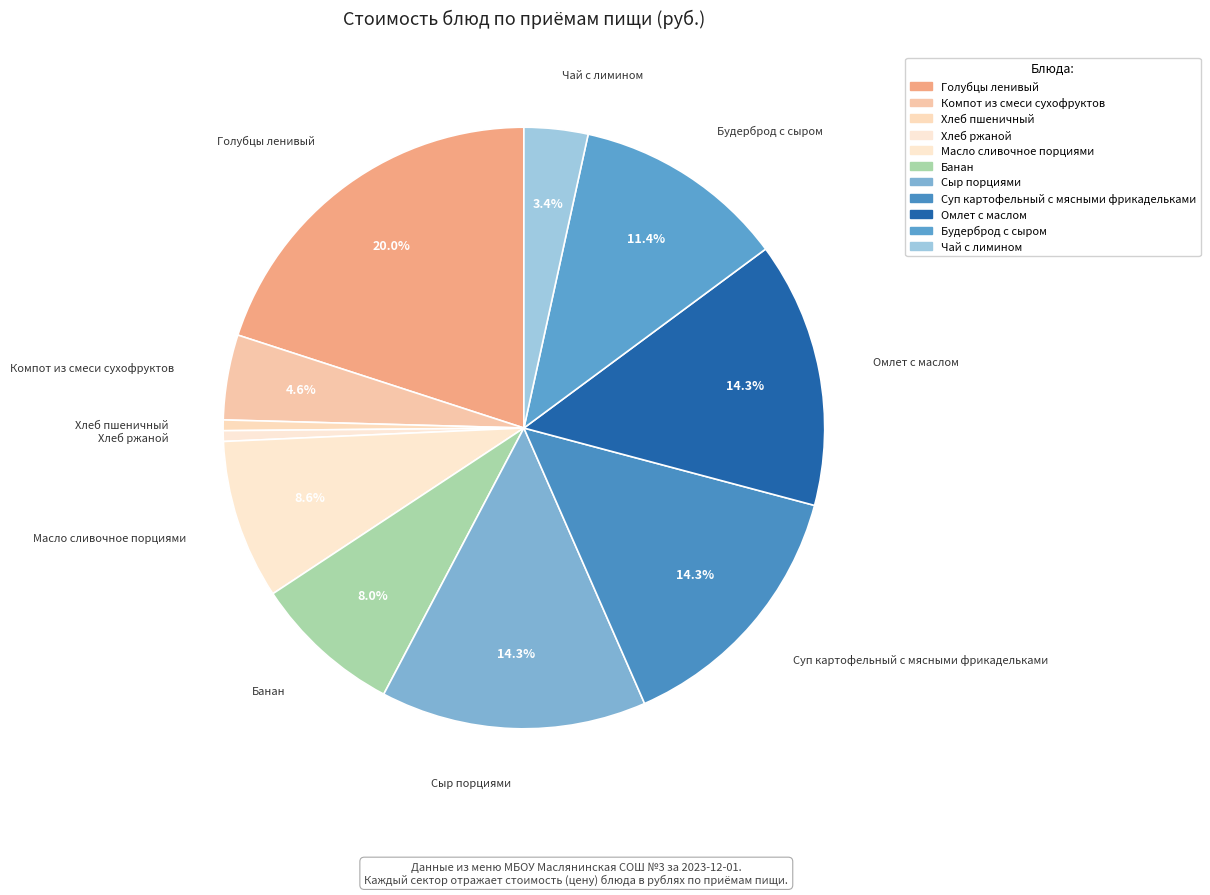

How many slices are in this pie chart?

11